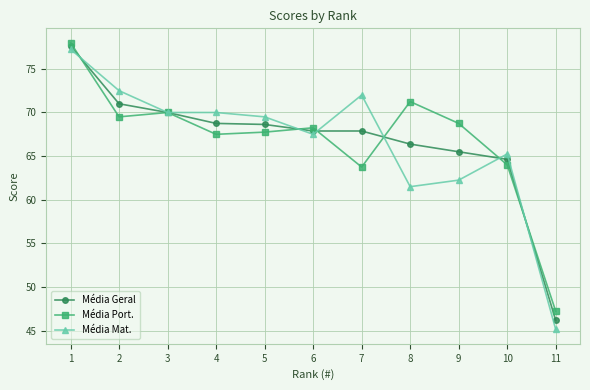

What are all the series names shown in the legend?

Média Geral, Média Port., Média Mat.